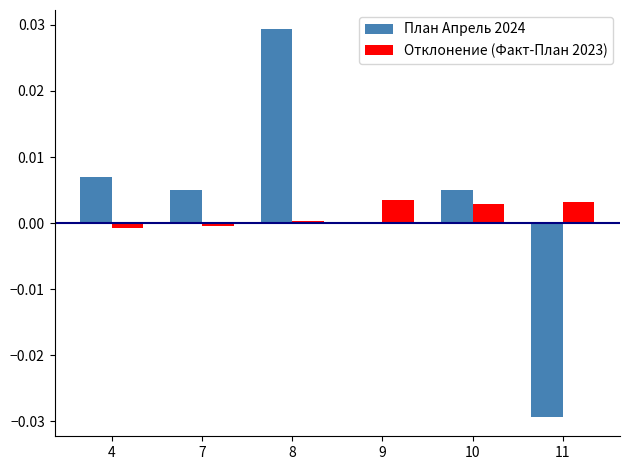

Which label corresponds to the largest value in the chart?

8